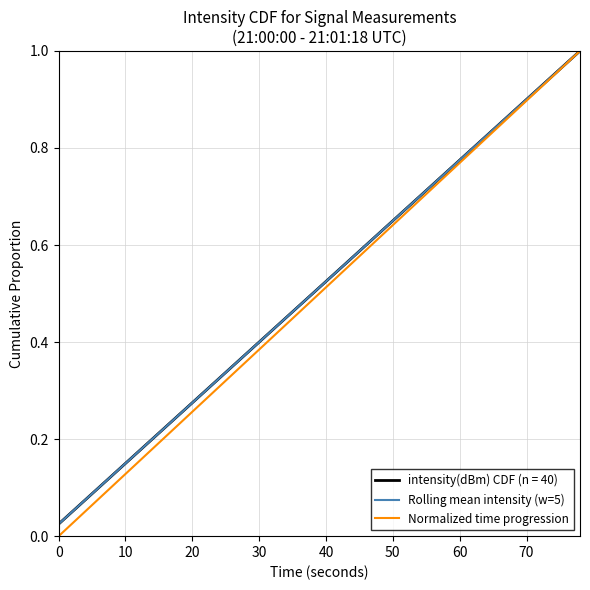

Does the chart have visible grid lines?

Yes